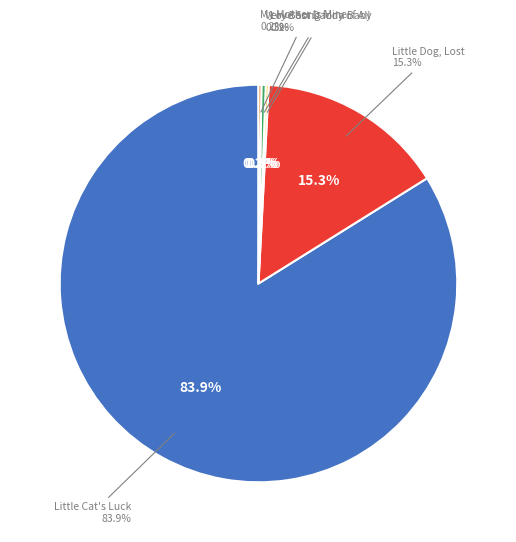

Count the number of slices in the pie.

5